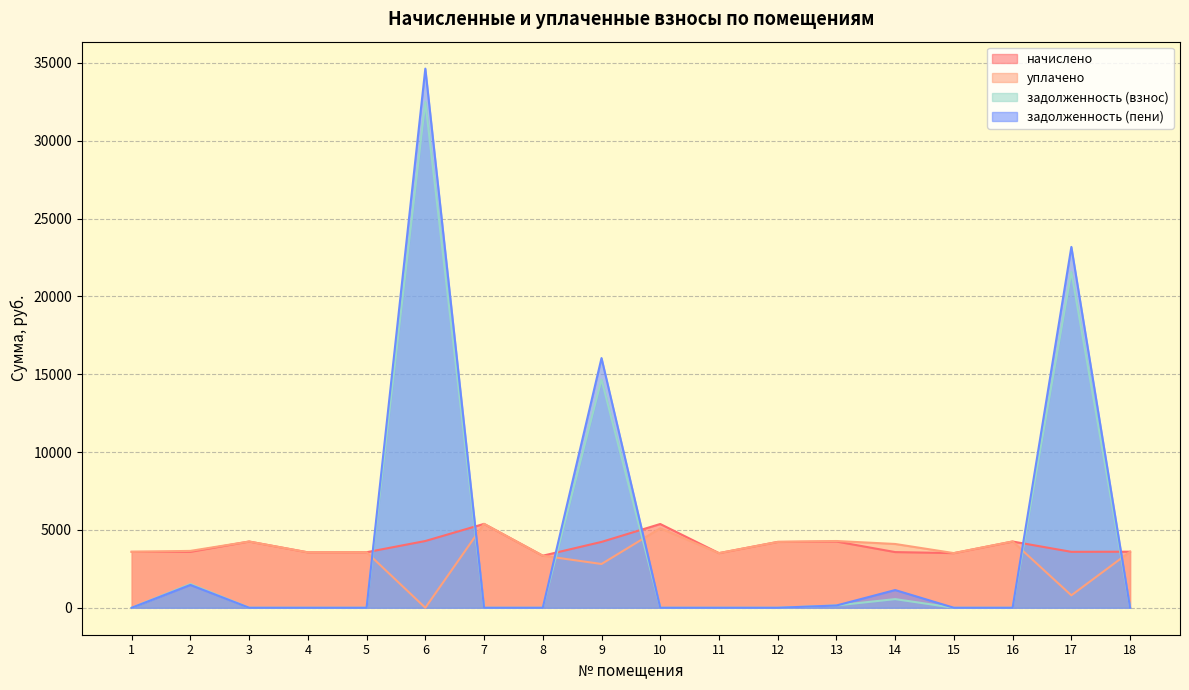

How many lines are shown in the chart?

4